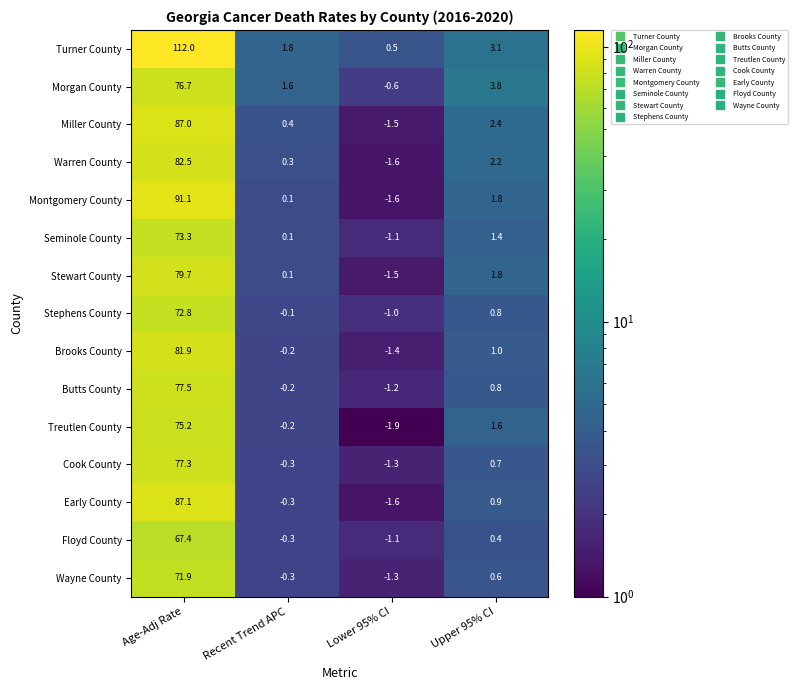

What is the spread (max minus min) of values at Upper 95% CI?

3.4